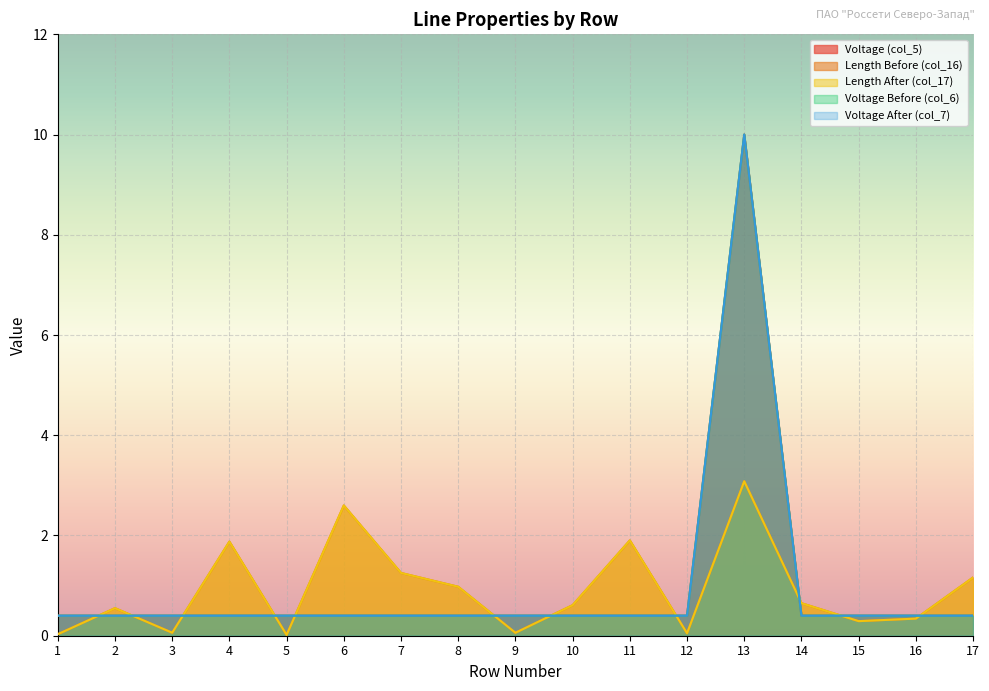

What is the average value of the Voltage Before (col_6) series?

1.0